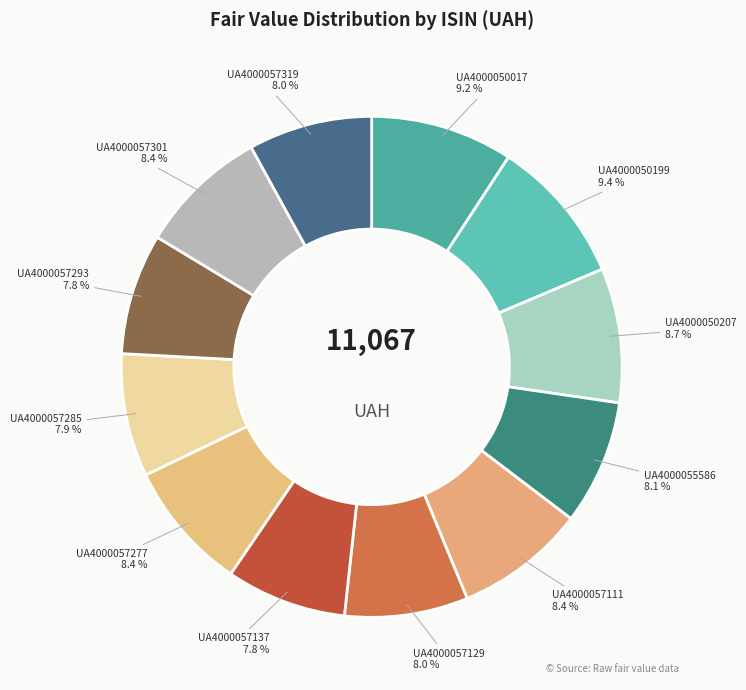

How many slices are in this pie chart?

12